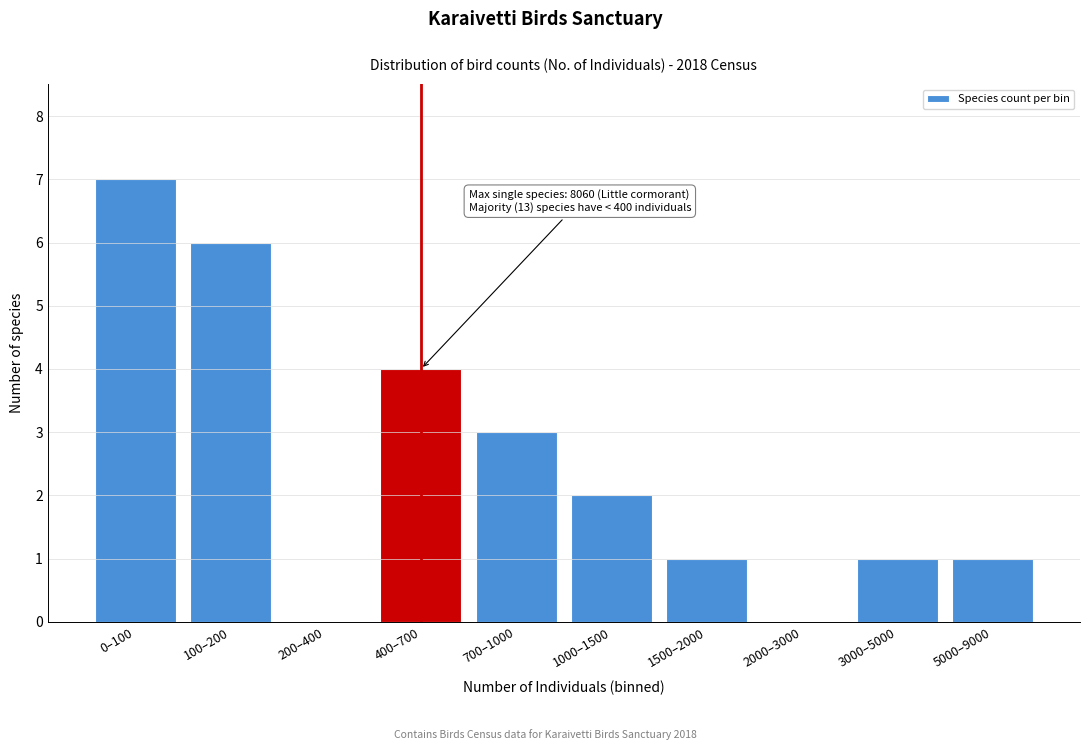

Reading left to right, what are all the values shown in this chart?

0–100=7	100–200=6	200–400=0	400–700=4	700–1000=3	1000–1500=2	1500–2000=1	2000–3000=0	3000–5000=1	5000–9000=1